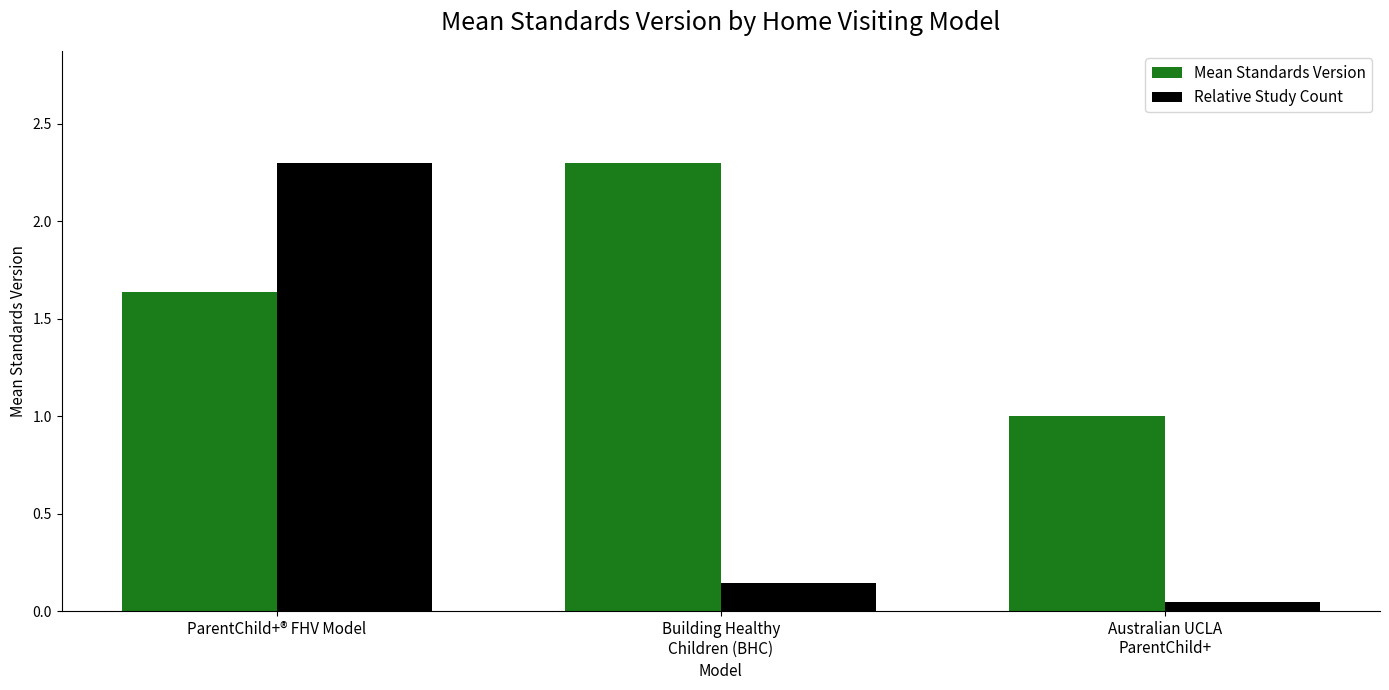

What is the difference between the second highest and minimum values in the Mean Standards Version series?

0.6